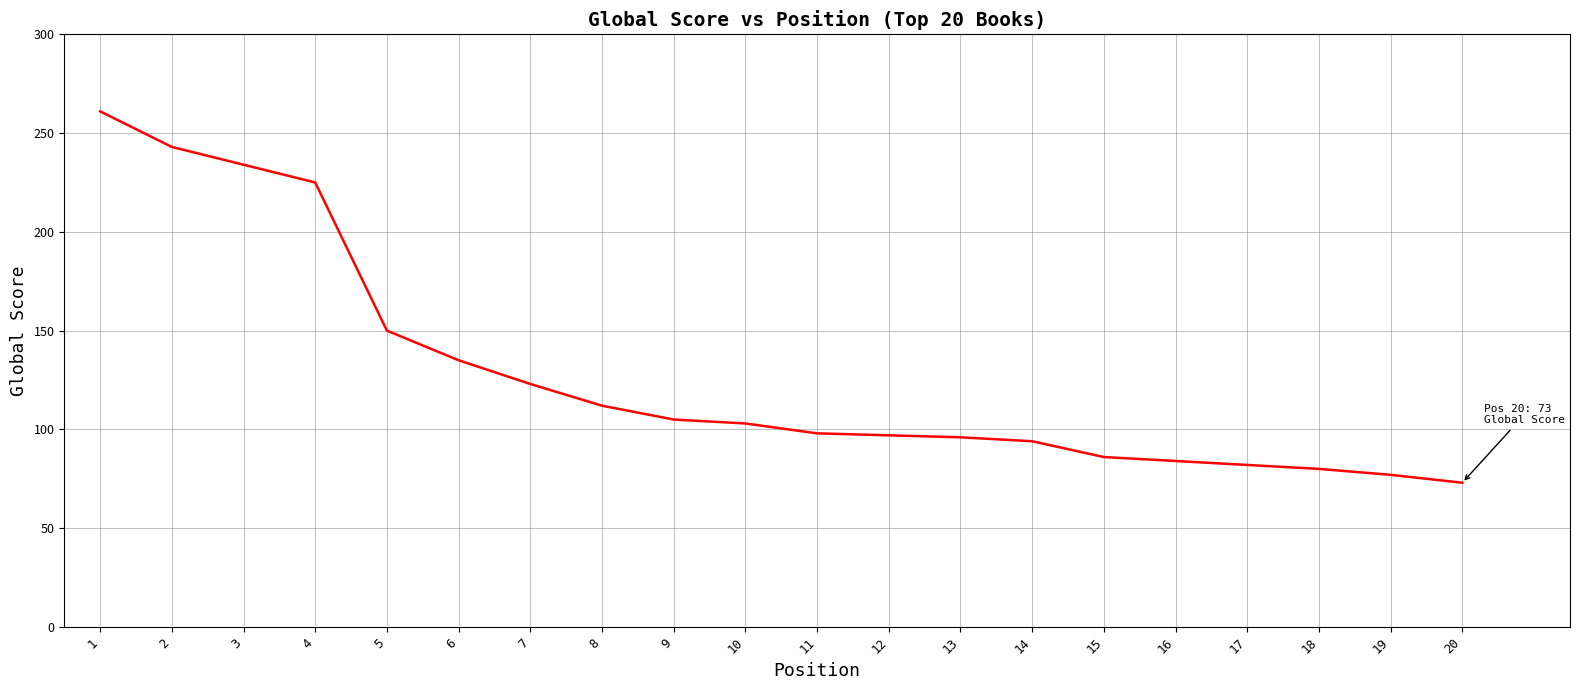

What is the change in value from 8 to 9?

-7